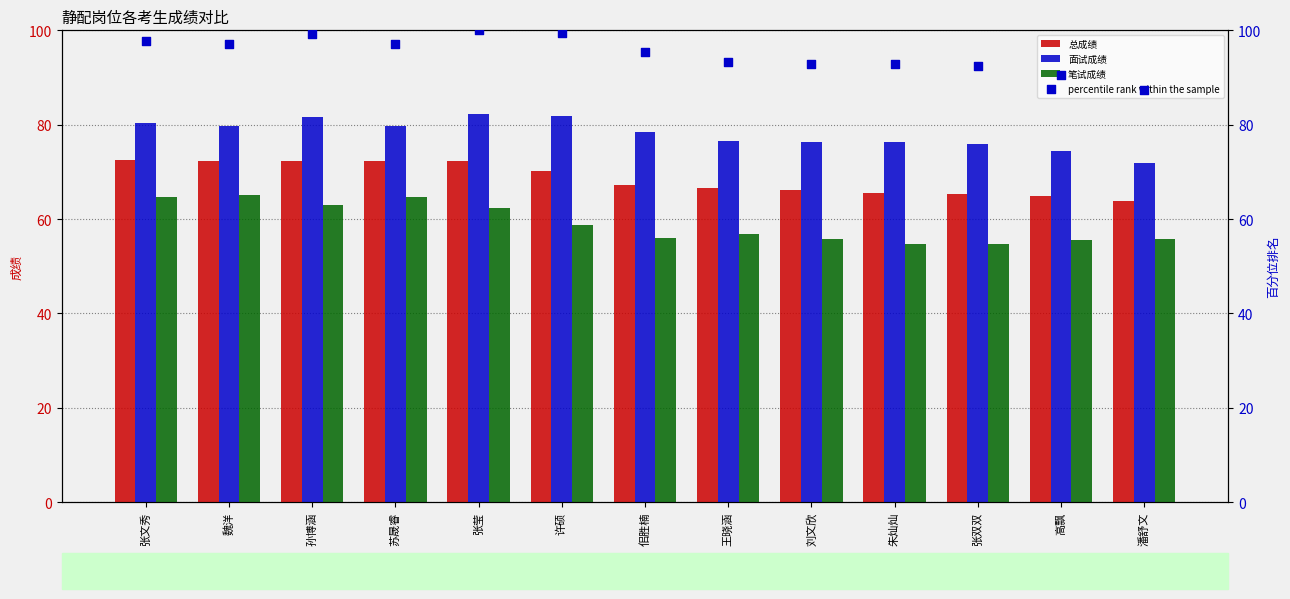

Which series has the largest total across all categories?

percentile rank within the sample